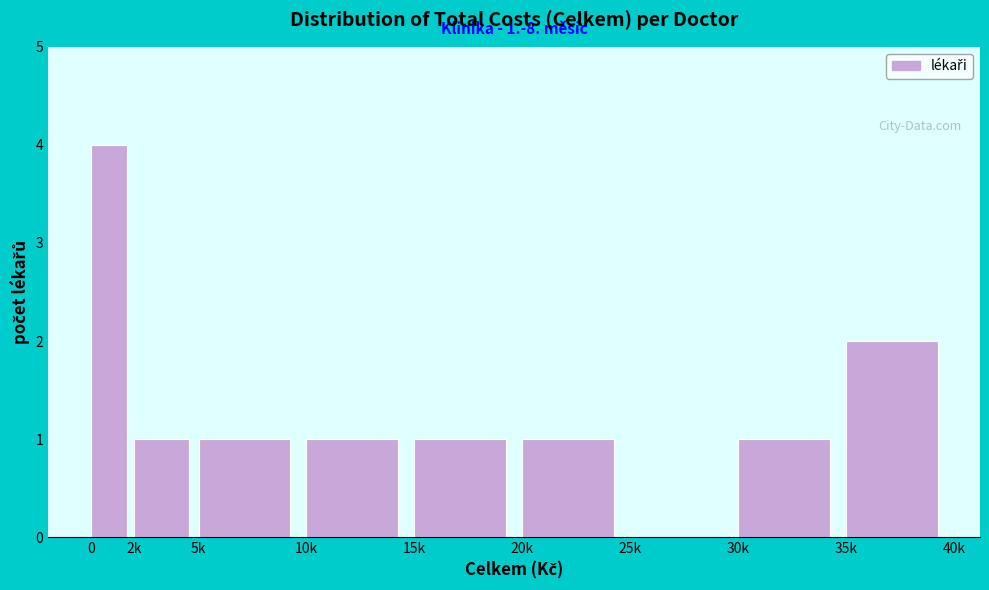

What is the sum of all values?

12